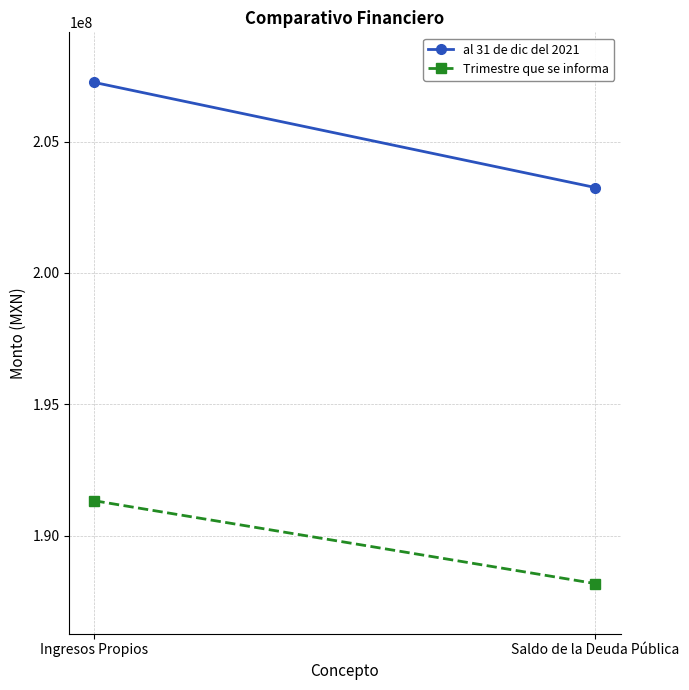

How many series are shown in this chart?

2